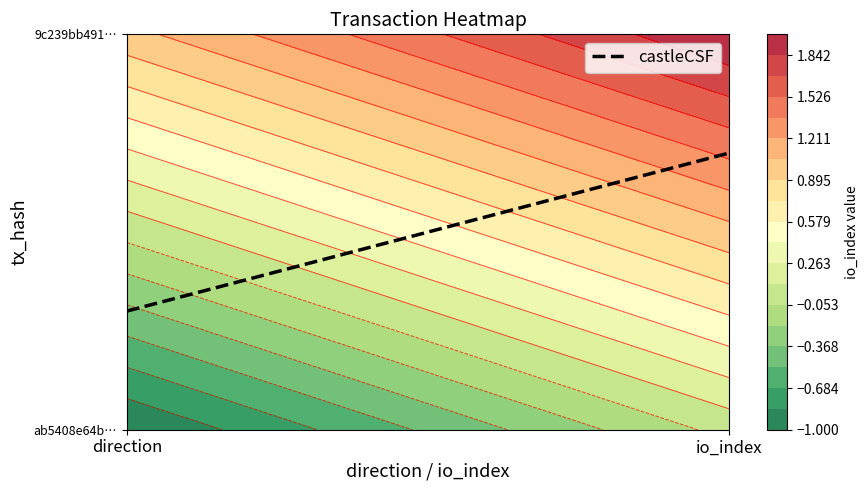

What is the minimum value for ab5408e64b3c621858552d11ccdd84336071c87?

-1